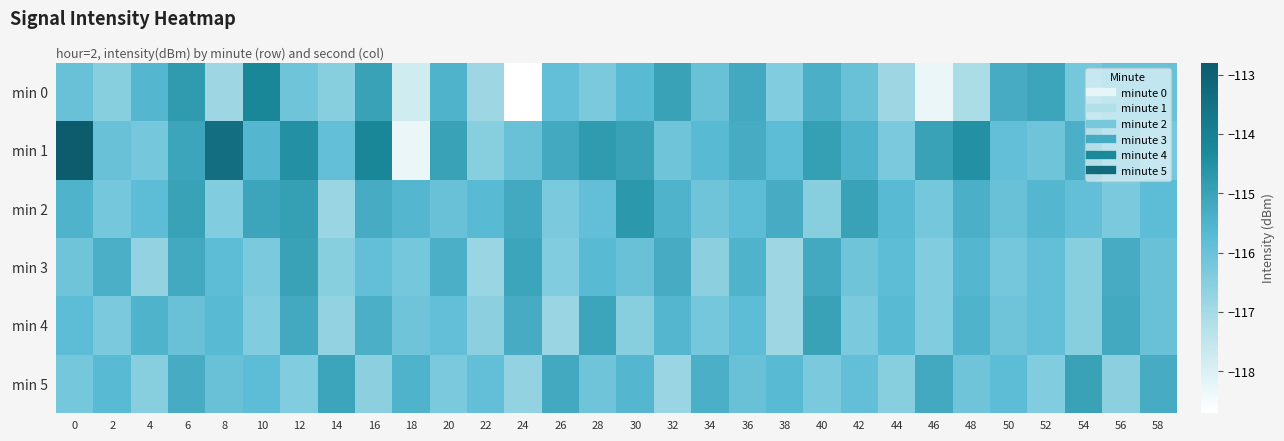

Which category has the lowest value across all series?

24